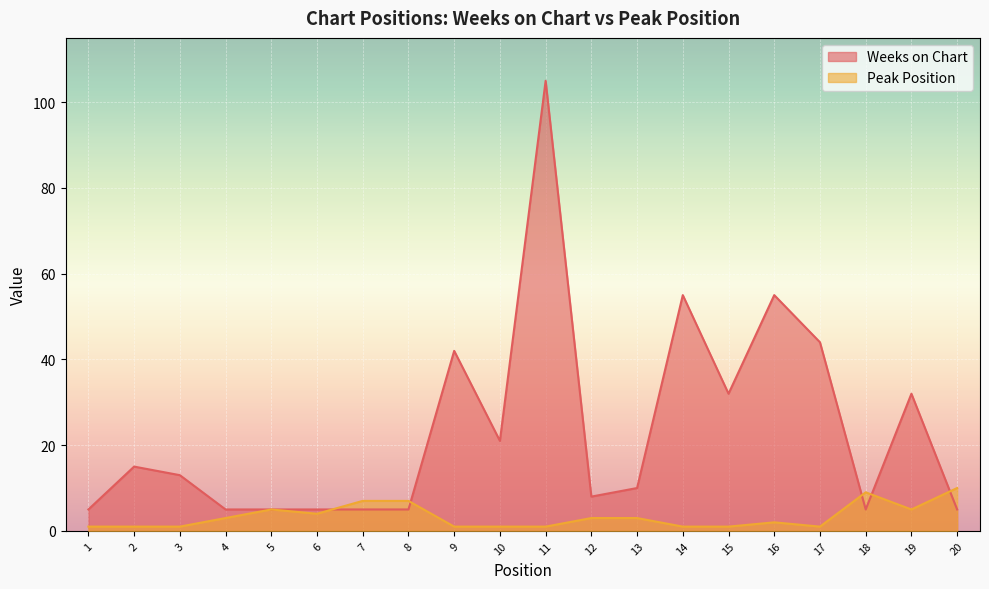

What is the total value across all series at 11?

106